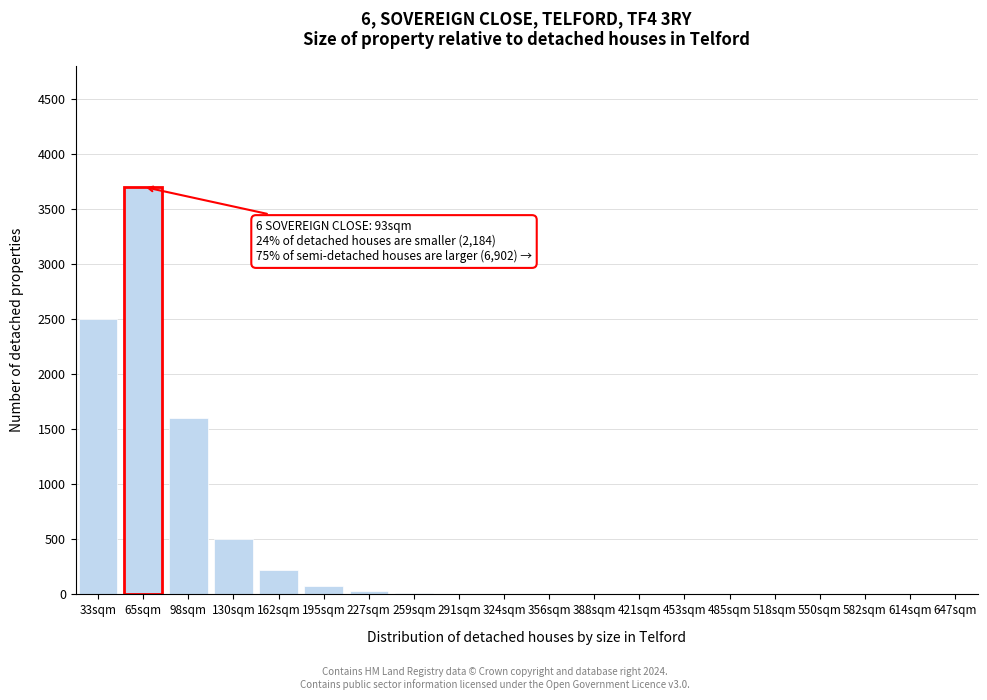

At which category does the chart reach its peak across all series?

65sqm